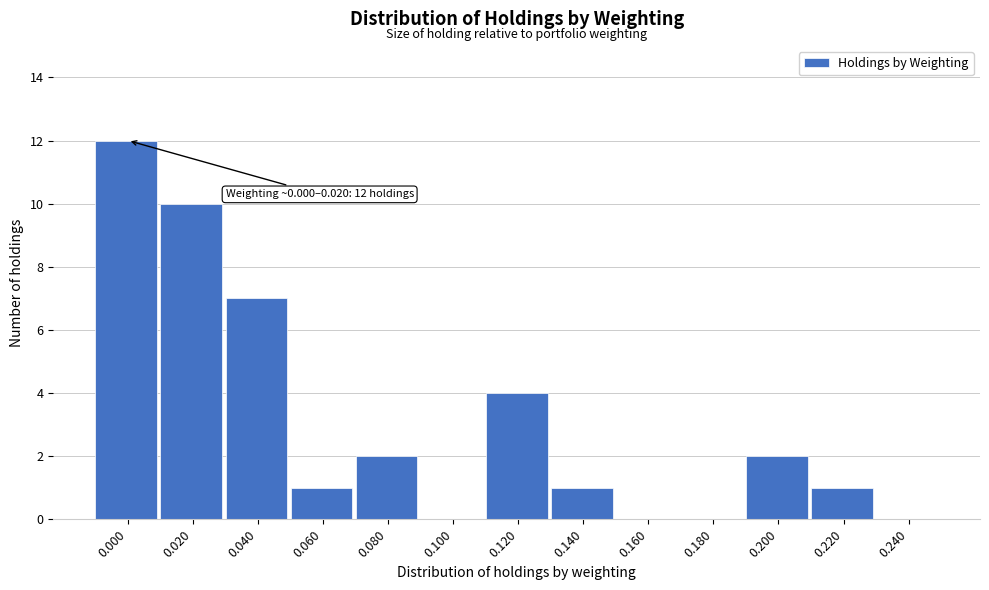

Reading left to right, list all the values displayed in this chart.

0.000=12	0.020=10	0.040=7	0.060=1	0.080=2	0.100=0	0.120=4	0.140=1	0.160=0	0.180=0	0.200=2	0.220=1	0.240=0